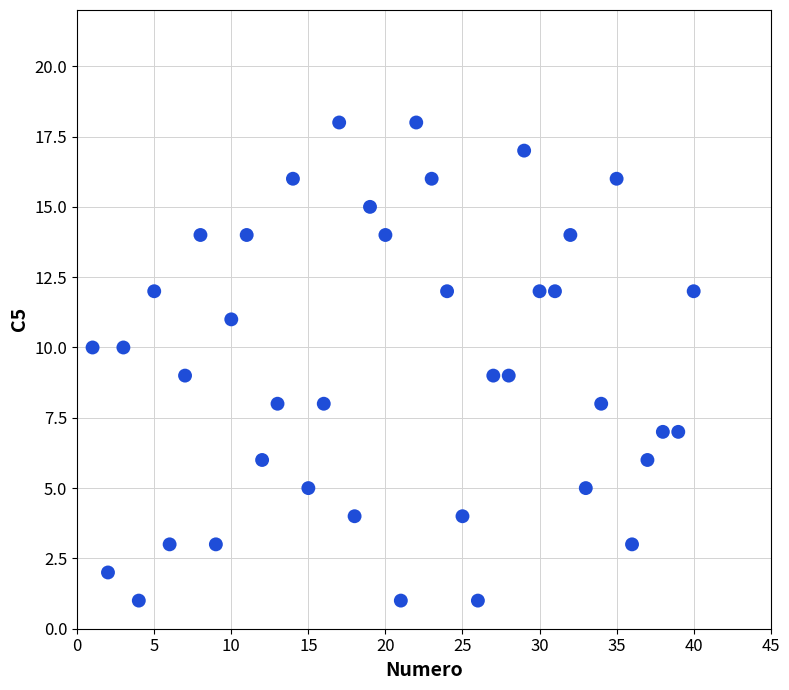

What is the range of X values (max minus min)?

39